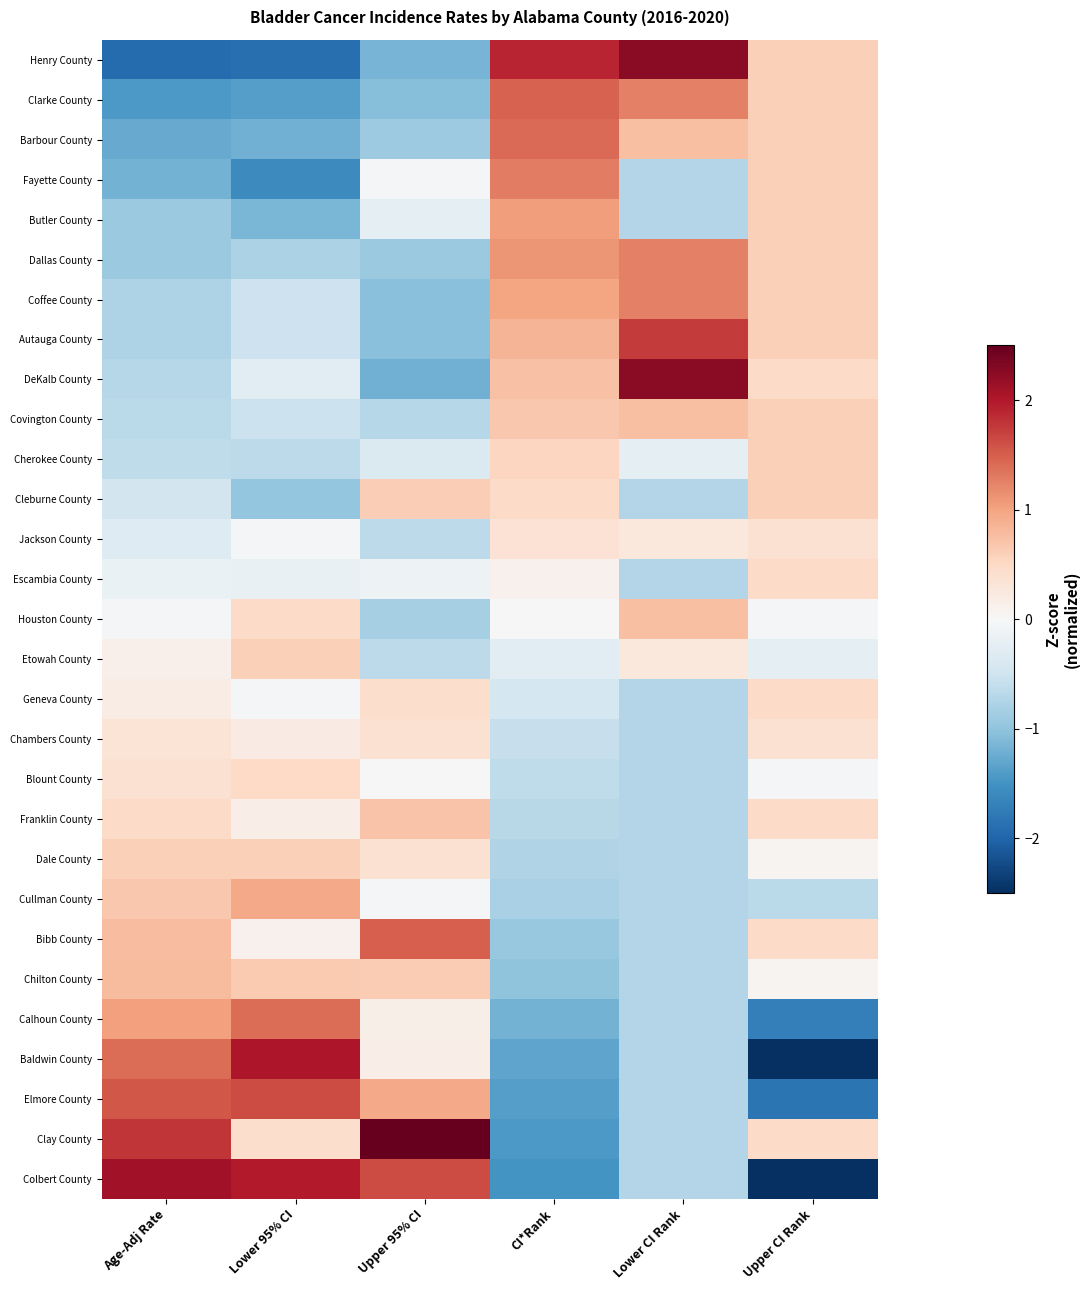

What is the maximum value shown in the chart?

2.5